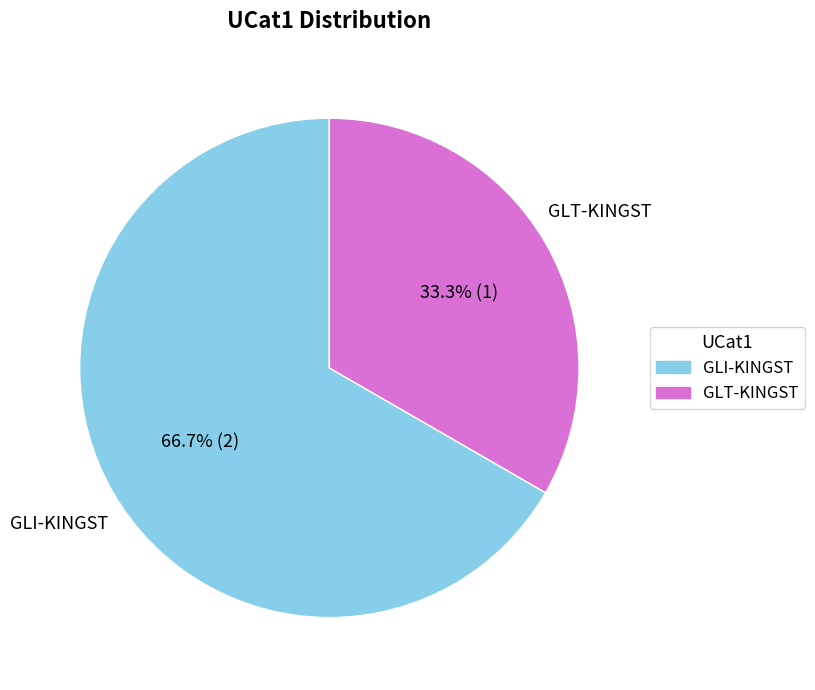

Is it true that GLI-KINGST is 76% of the pie?

False